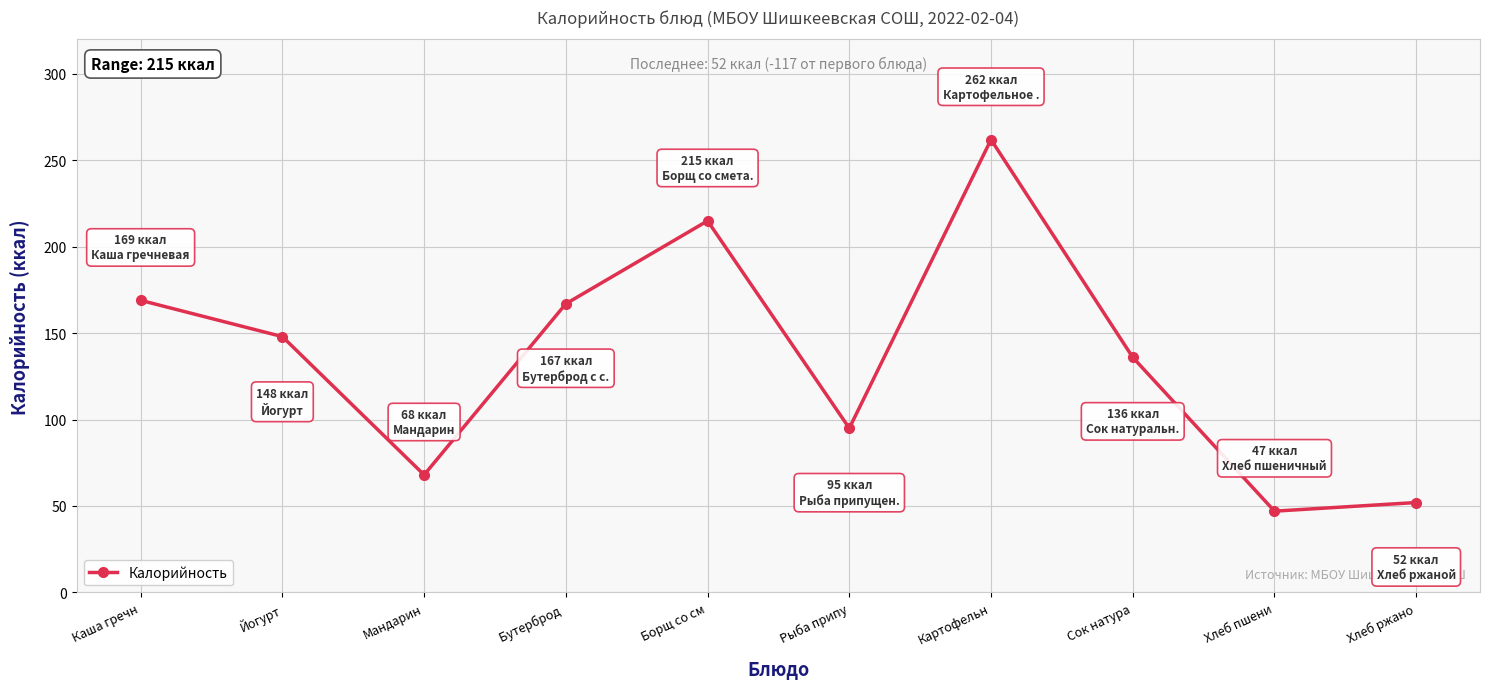

Reading left to right, what are all the values shown in this chart?

Каша гречн=169	Йогурт=148	Мандарин=68	Бутерброд =167	Борщ со см=215	Рыба припу=95	Картофельн=262	Сок натура=136	Хлеб пшени=47	Хлеб ржано=52